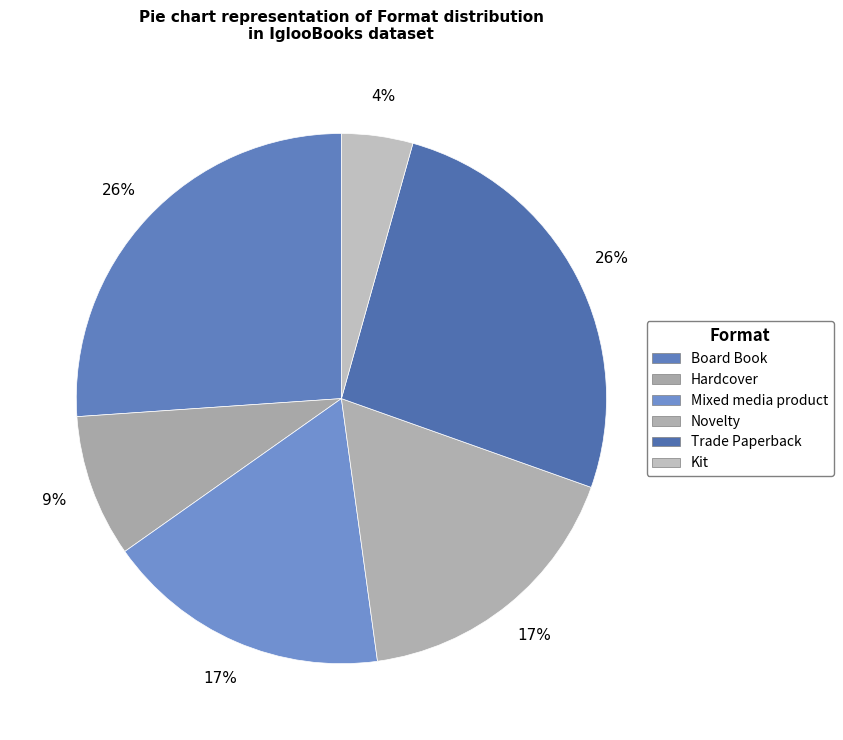

How many slices are in this pie chart?

6